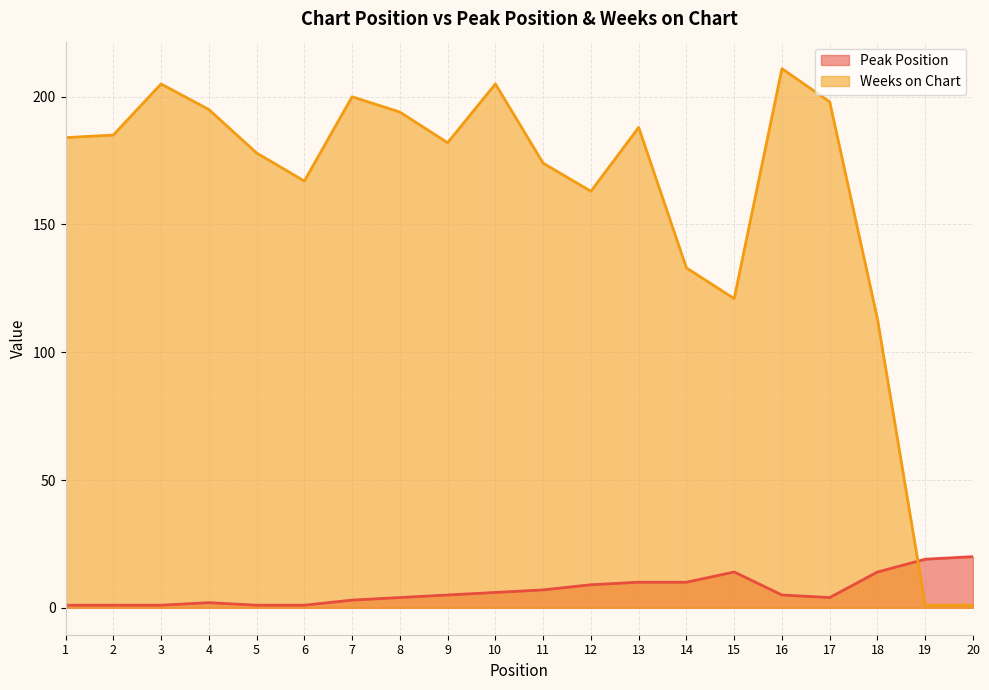

How many categories are shown in the chart?

20